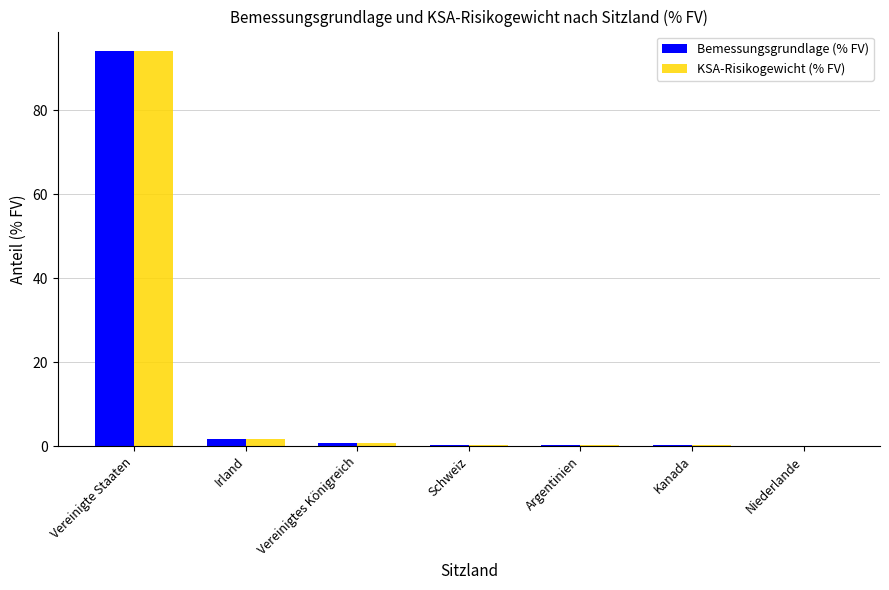

What is the total value across all series at Vereinigte Staaten?

188.0